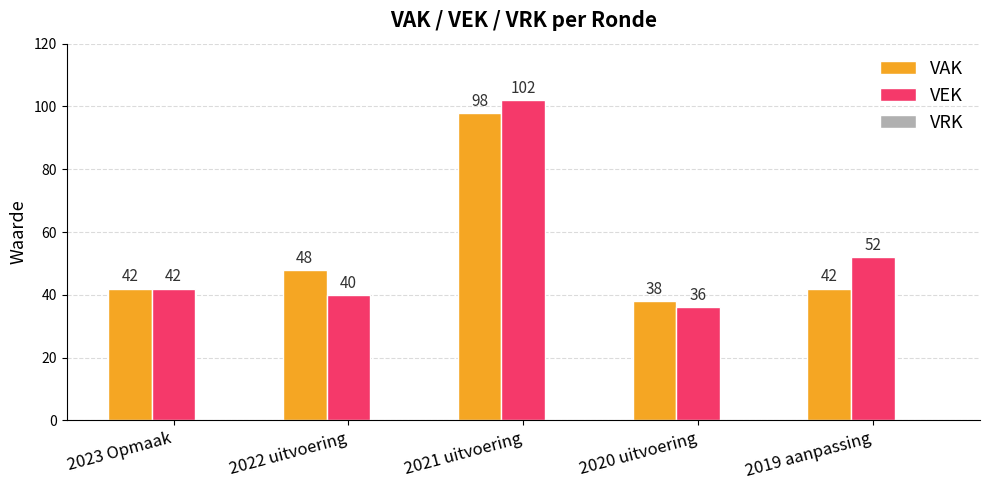

What value does the VAK series have at 2021 uitvoering, to the nearest 5?

100